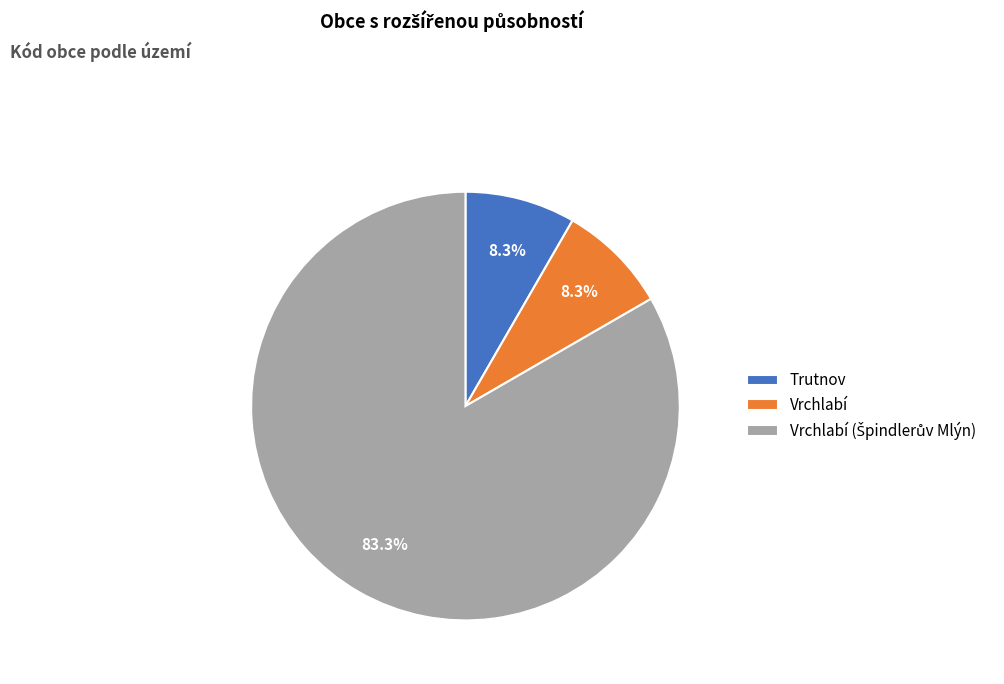

Is there any slice that represents more than half of the pie?

Yes